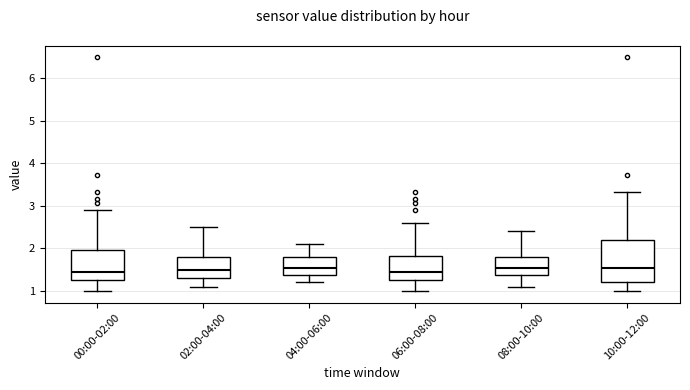

Reading left to right, transcribe this box plot: for each box, give where its median line is, the range the box spans, and where its two whiskers end, as read against the y-axis. The values are not printed on the chart, so give them approximately, as read against the axis.

00:00-02:00: median 1.4, box 1.3 to 2.0, whiskers 1.0 to 2.9
02:00-04:00: median 1.5, box 1.3 to 1.8, whiskers 1.1 to 2.5
04:00-06:00: median 1.6, box 1.4 to 1.8, whiskers 1.2 to 2.1
06:00-08:00: median 1.4, box 1.3 to 1.8, whiskers 1.0 to 2.6
08:00-10:00: median 1.6, box 1.4 to 1.8, whiskers 1.1 to 2.4
10:00-12:00: median 1.6, box 1.2 to 2.2, whiskers 1.0 to 3.3